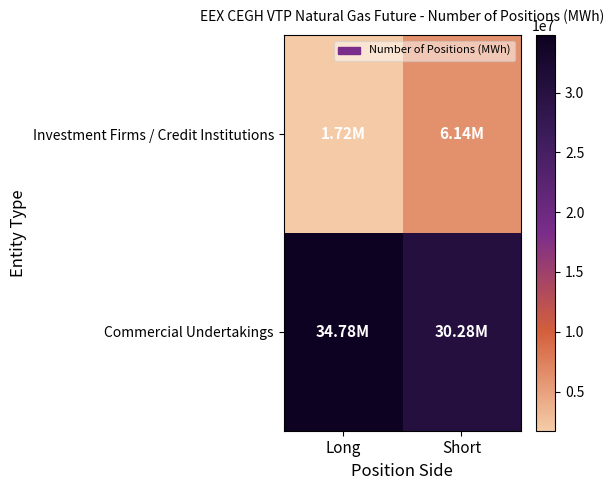

Reading left to right, list all the values displayed in this chart.

Investment Firms / Credit Institutions: Long=1721238	Short=6140069
Commercial Undertakings: Long=34783961	Short=30283300